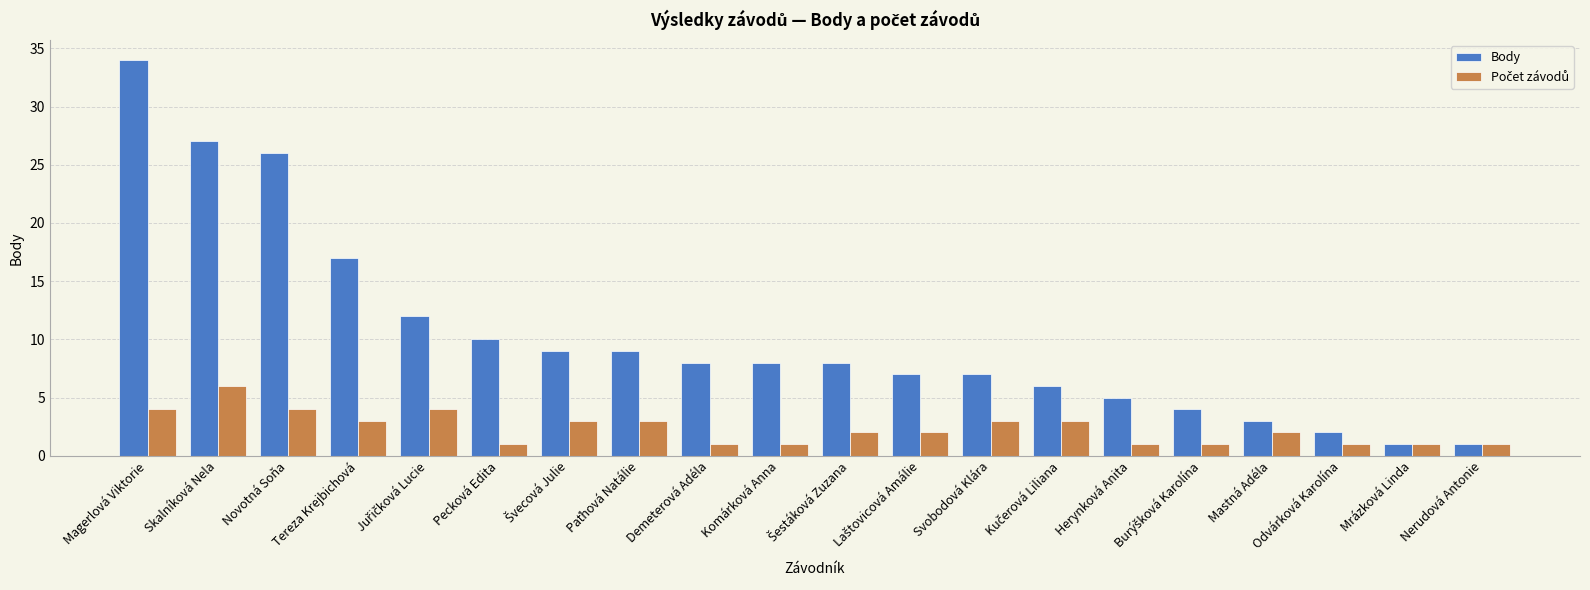

Which series has the widest spread of values?

Body